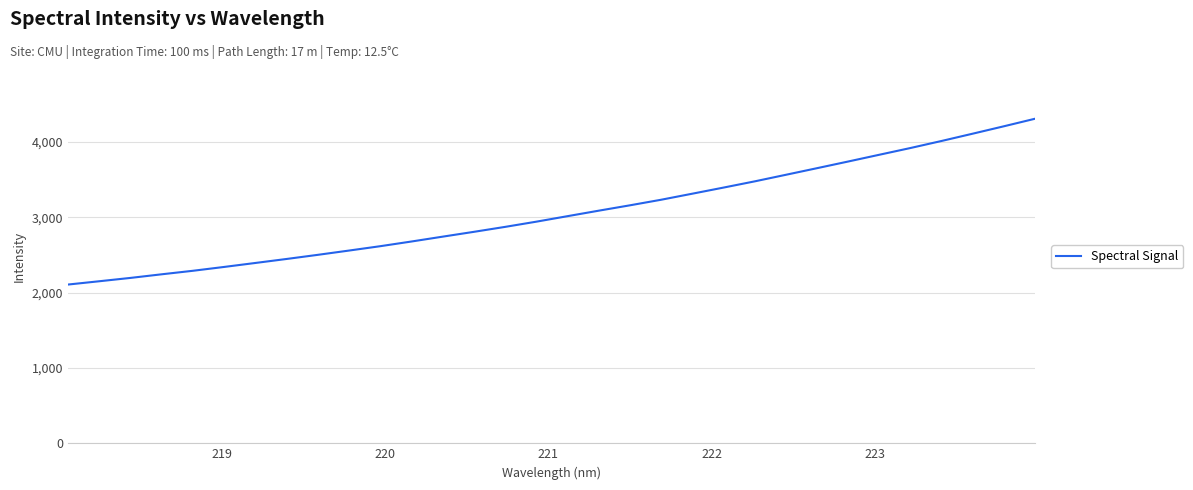

What is the greatest value displayed?

4308.3